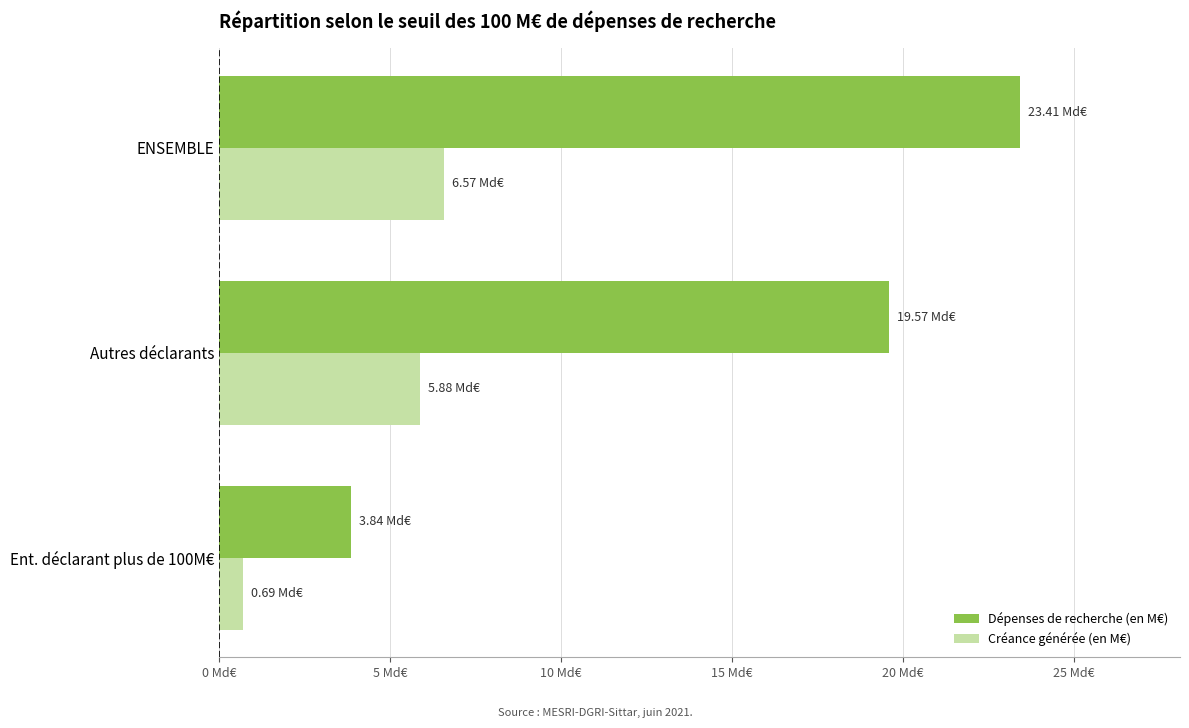

What are all the series names shown in the legend?

Dépenses de recherche (en M€), Créance générée (en M€)